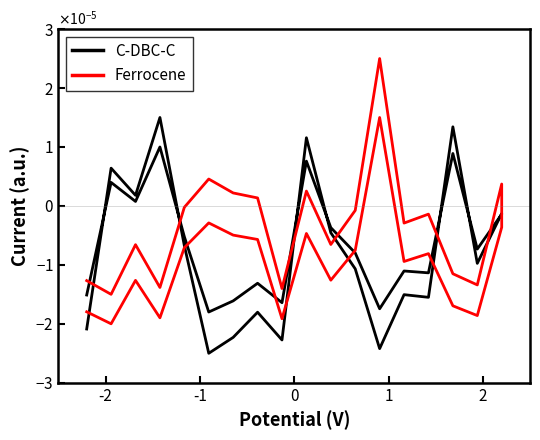

Which series ends up on top after the final intersection of C-DBC-C and Ferrocene?

C-DBC-C